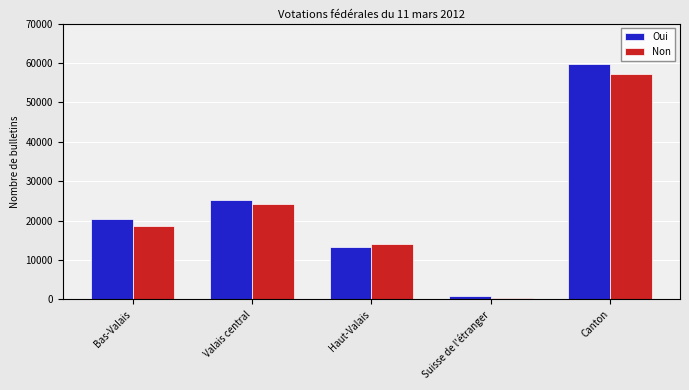

List the series in order of their peak value, highest first.

Oui, Non